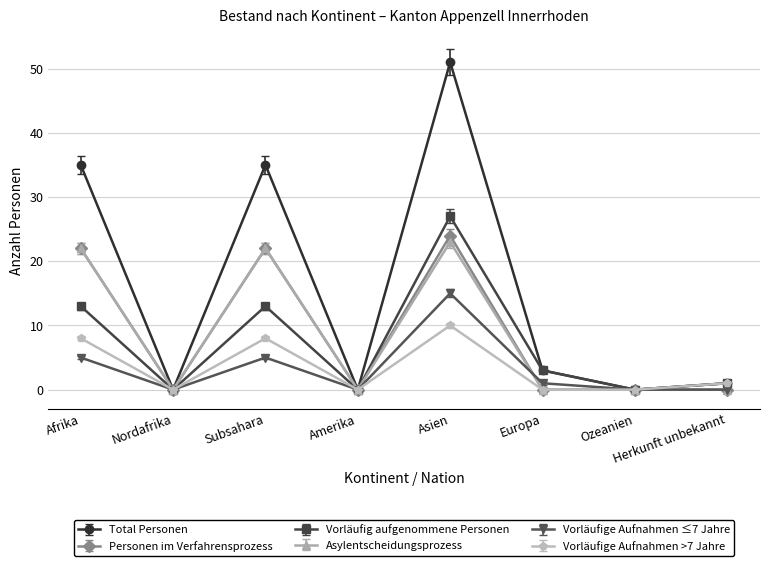

Where is the first local maximum for Vorläufige Aufnahmen >7 Jahre?

Subsahara